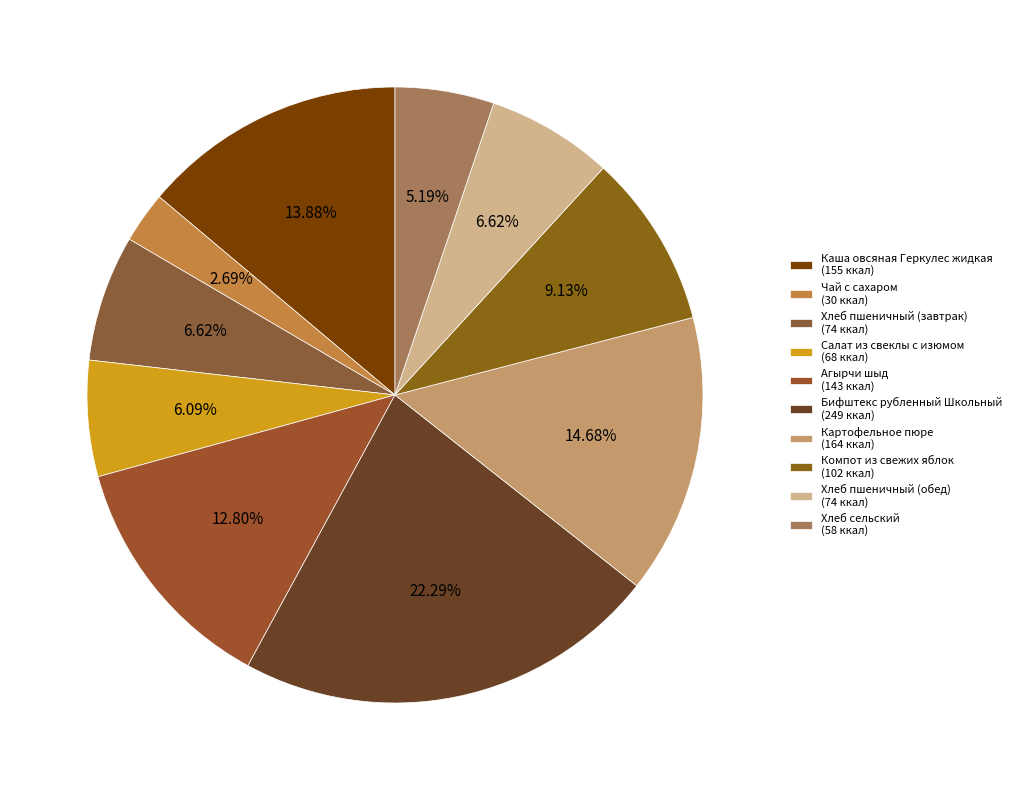

Count the number of slices in the pie.

10